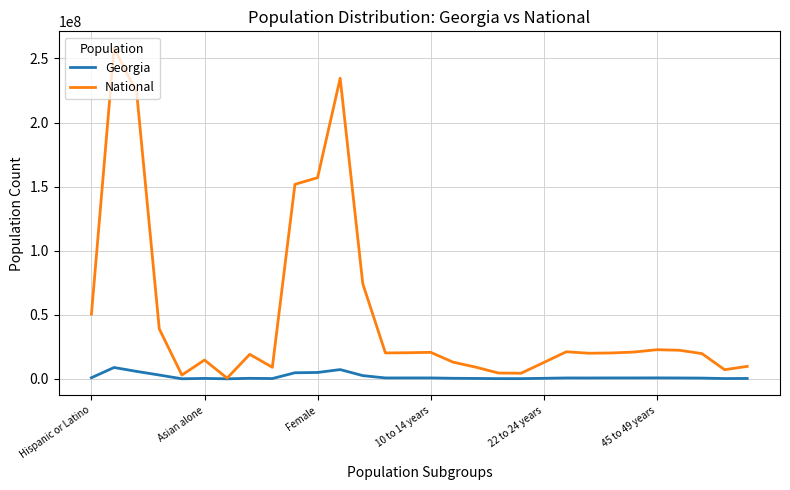

What is the maximum value for Georgia?

8833964